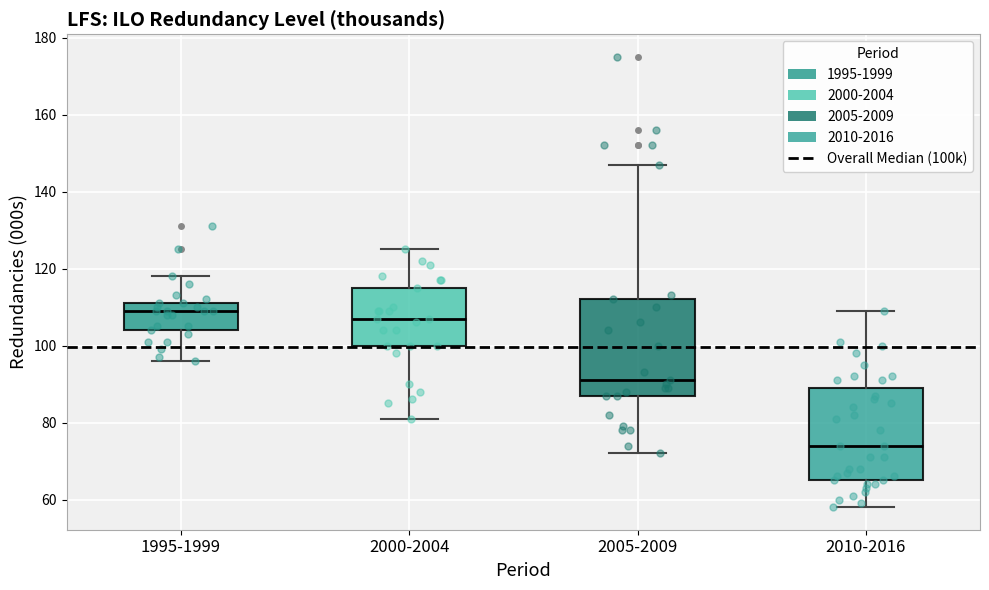

Which box's median line is the lowest?

2010-2016